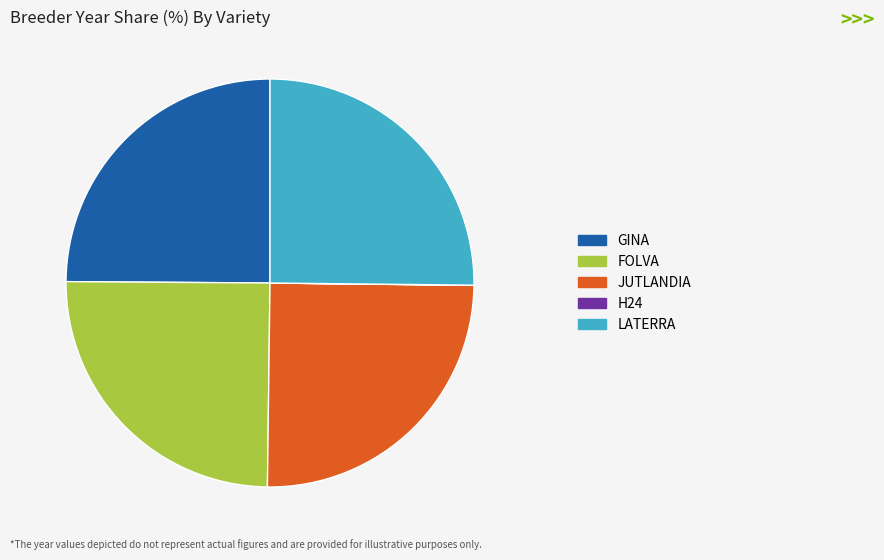

Does any single category account for the majority?

No